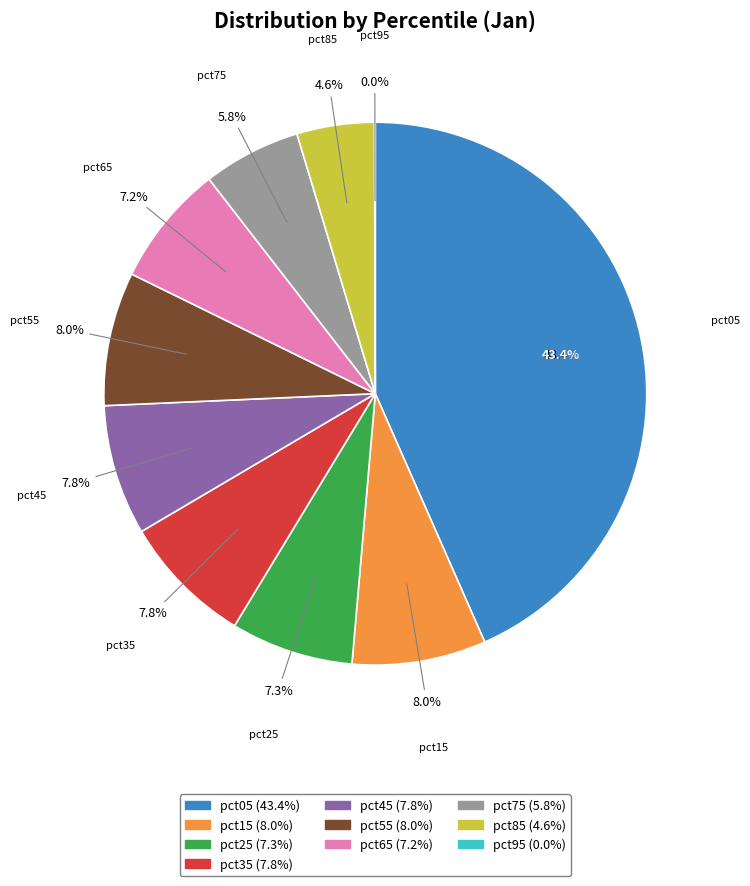

Does any single category account for the majority?

No